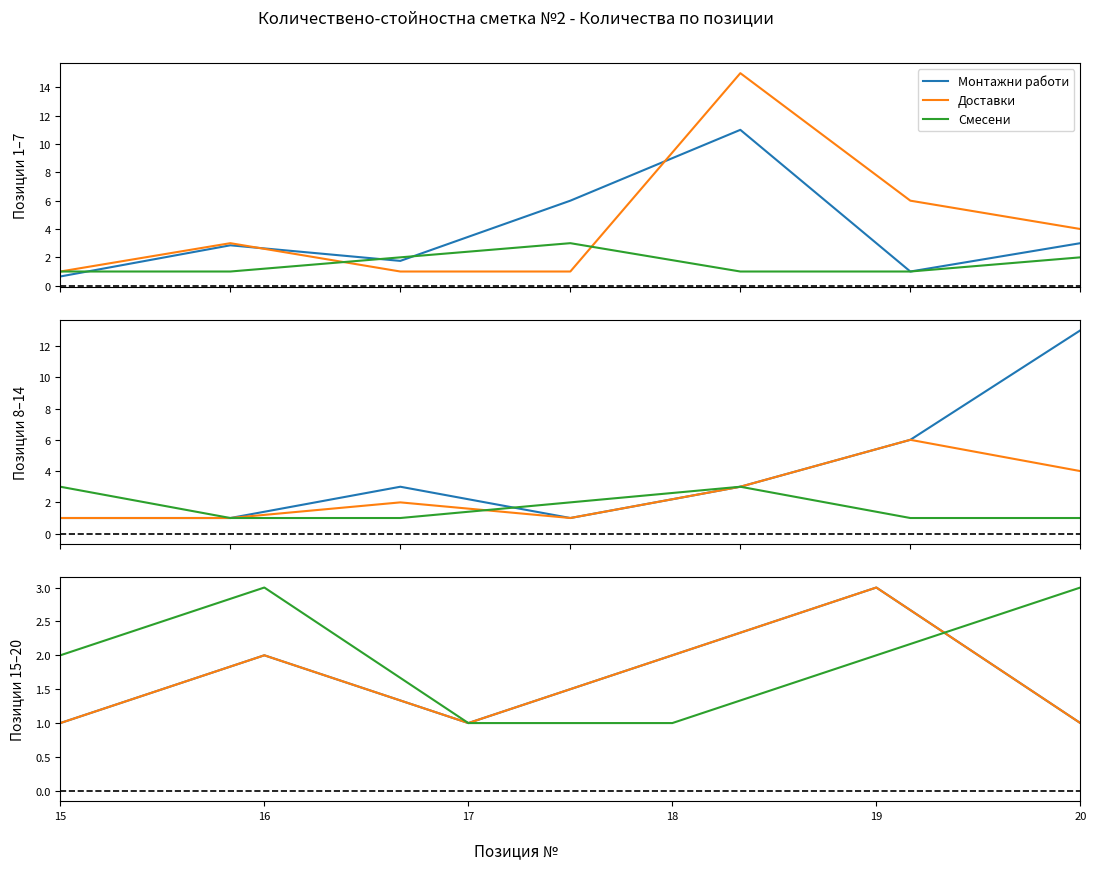

Which series has the widest spread of values?

Монтажни работи